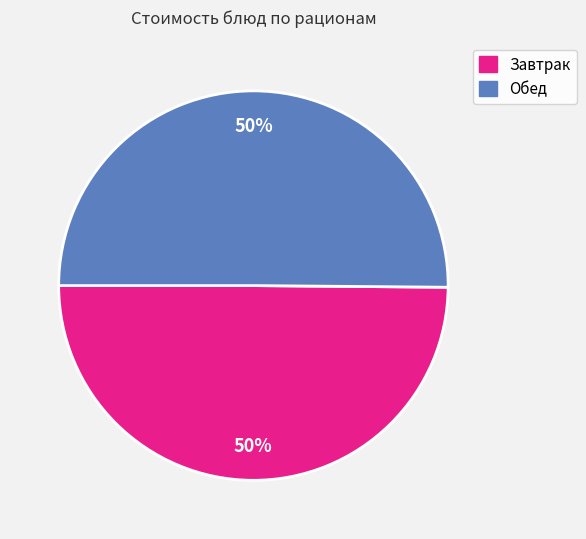

How many segments does this pie chart have?

2